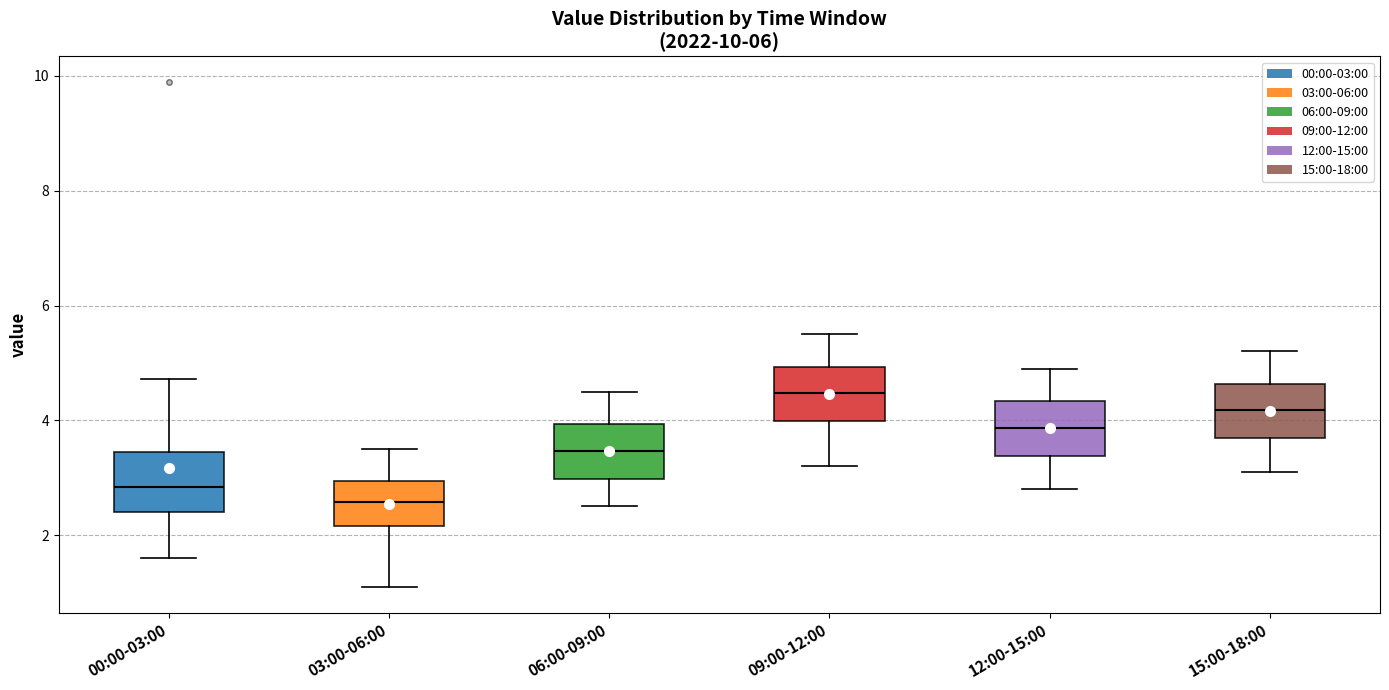

Reading left to right, transcribe this box plot: for each box, give where its median line is, the range the box spans, and where its two whiskers end, as read against the y-axis. The values are not printed on the chart, so give them approximately, as read against the axis.

00:00-03:00: median 2.8, box 2.4 to 3.4, whiskers 1.6 to 4.8
03:00-06:00: median 2.6, box 2.2 to 3.0, whiskers 1.0 to 3.6
06:00-09:00: median 3.4, box 3.0 to 4.0, whiskers 2.6 to 4.6
09:00-12:00: median 4.4, box 4.0 to 5.0, whiskers 3.2 to 5.6
12:00-15:00: median 3.8, box 3.4 to 4.4, whiskers 2.8 to 5.0
15:00-18:00: median 4.2, box 3.6 to 4.6, whiskers 3.2 to 5.2